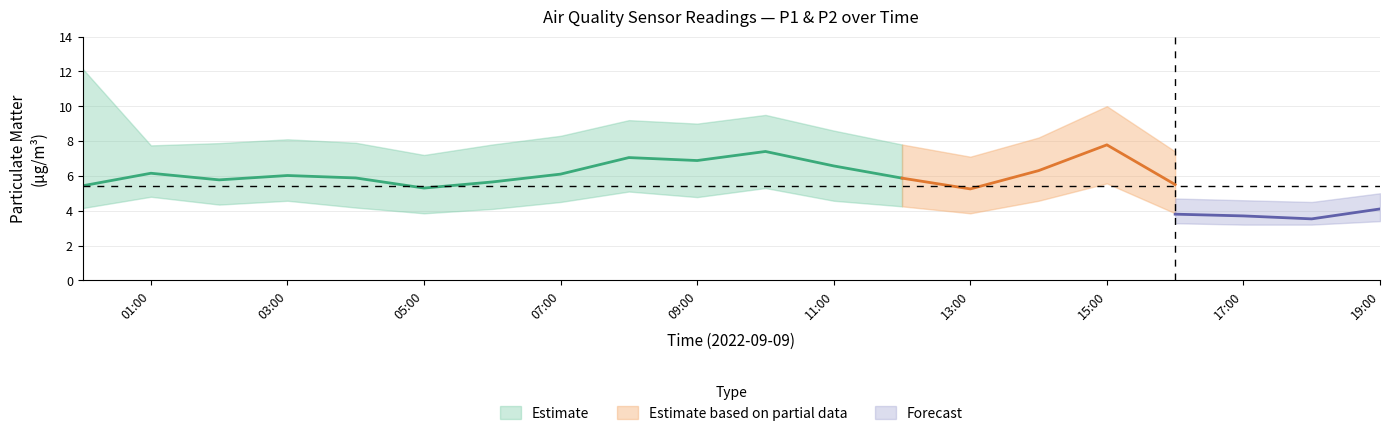

What is the sum of the P1_upper values at 14:00 and 01:00?

15.9